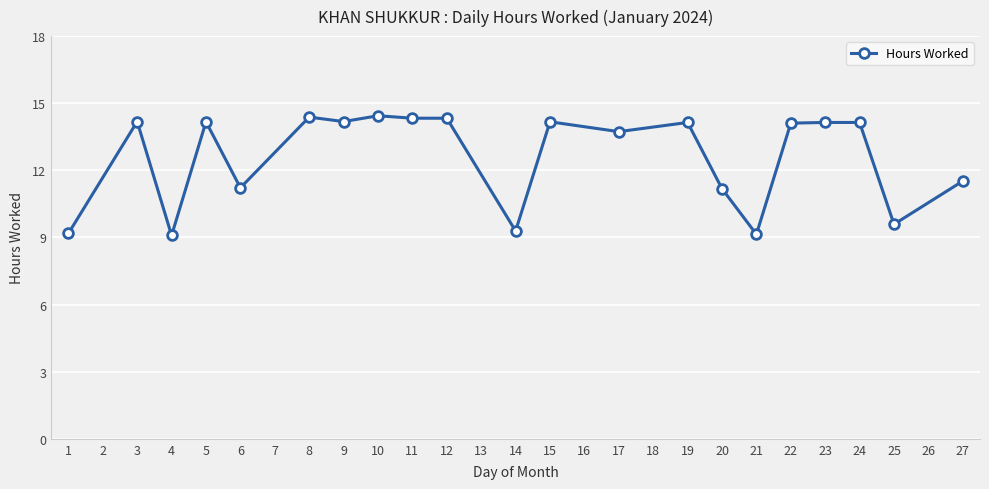

At which label does the data first exceed 14?

3